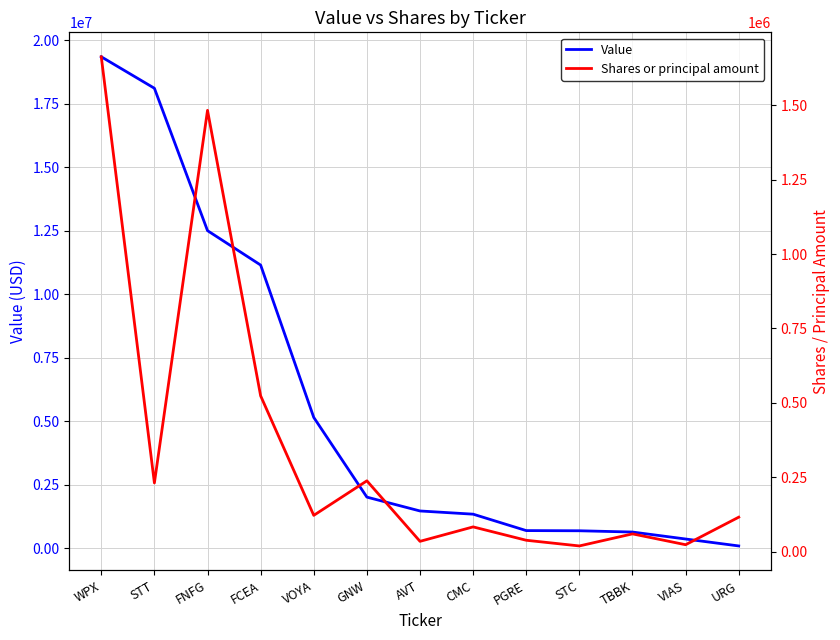

What position from the right is TBBK?

3